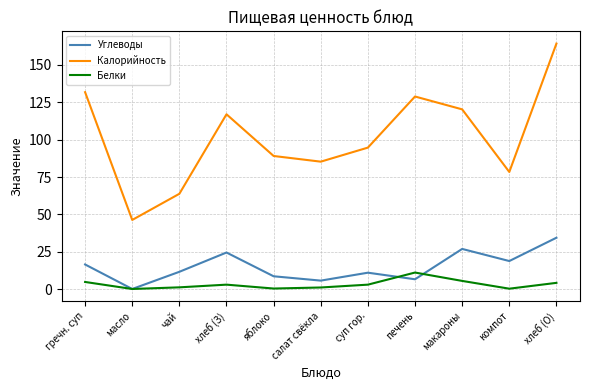

True or false: Калорийность and Углеводы cross at least once.

False